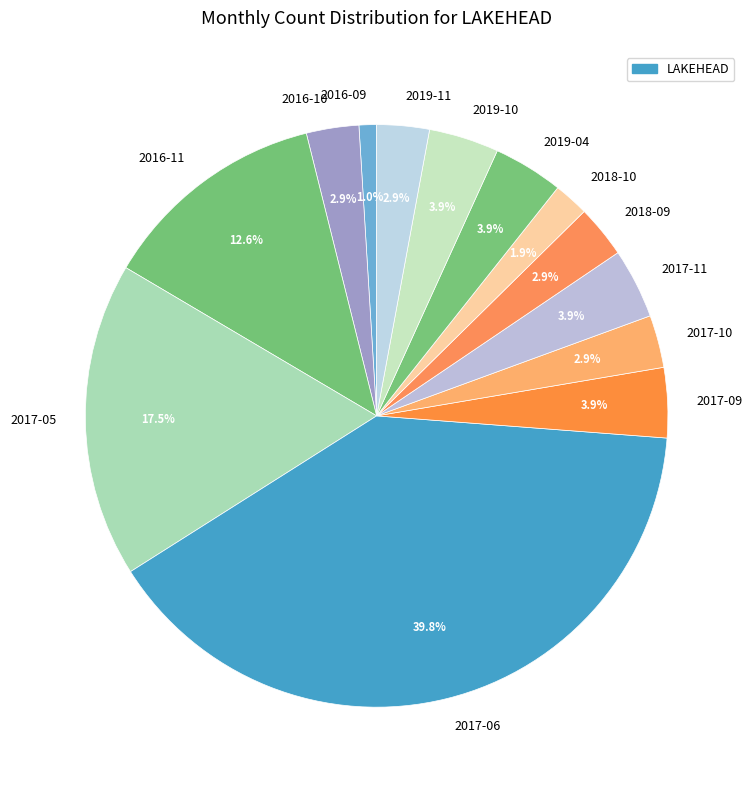

How many slices are in this pie chart?

13